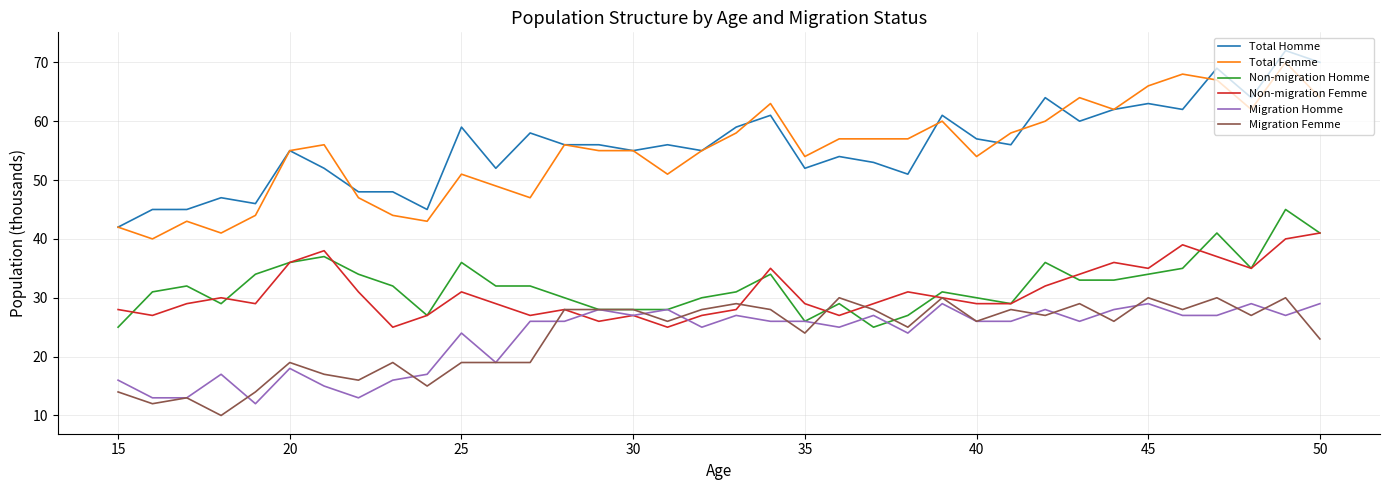

What is the highest value of the Migration Femme series?

30